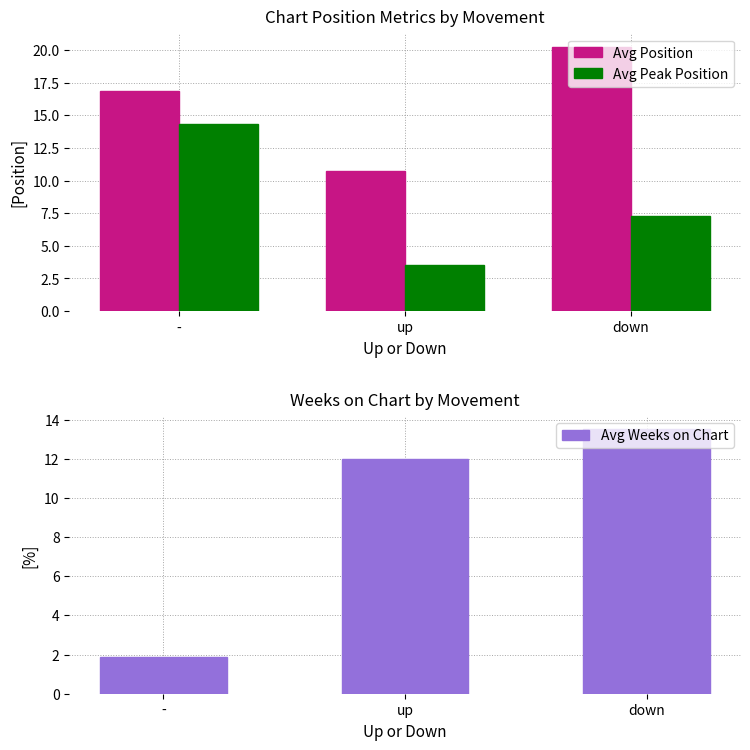

Rank the series at up from highest to lowest value.

Avg Weeks on Chart, Avg Position, Avg Peak Position